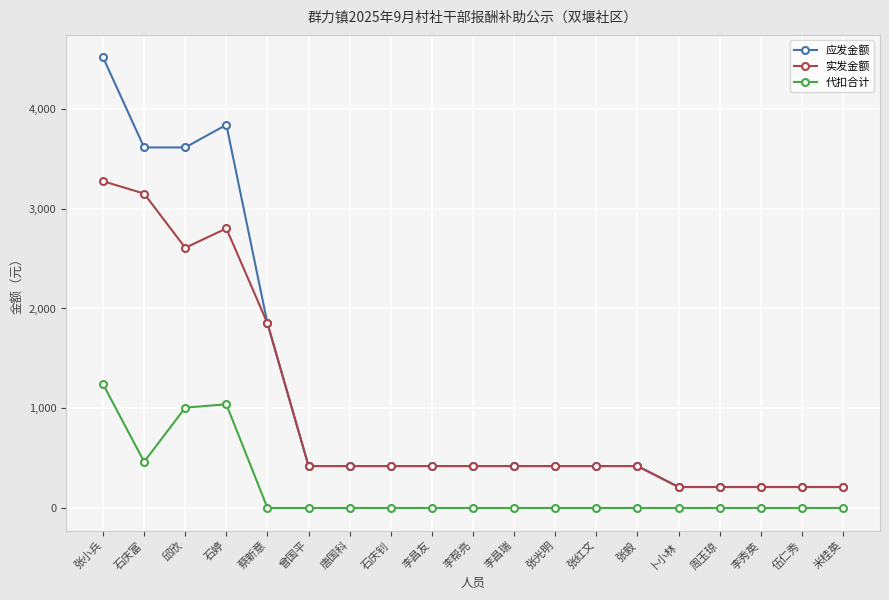

At which label does 应发金额 first exceed 420?

张小兵